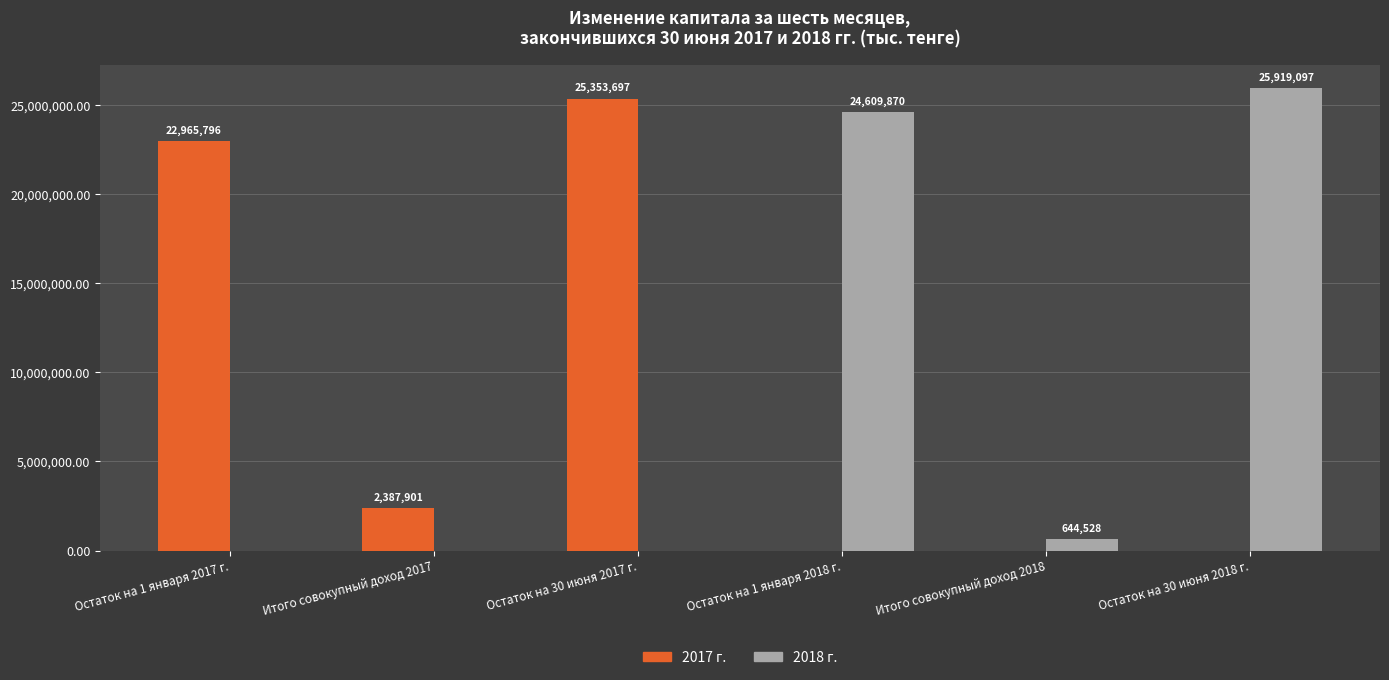

Which category has the highest value across all series?

Остаток на 30 июня 2018 г.